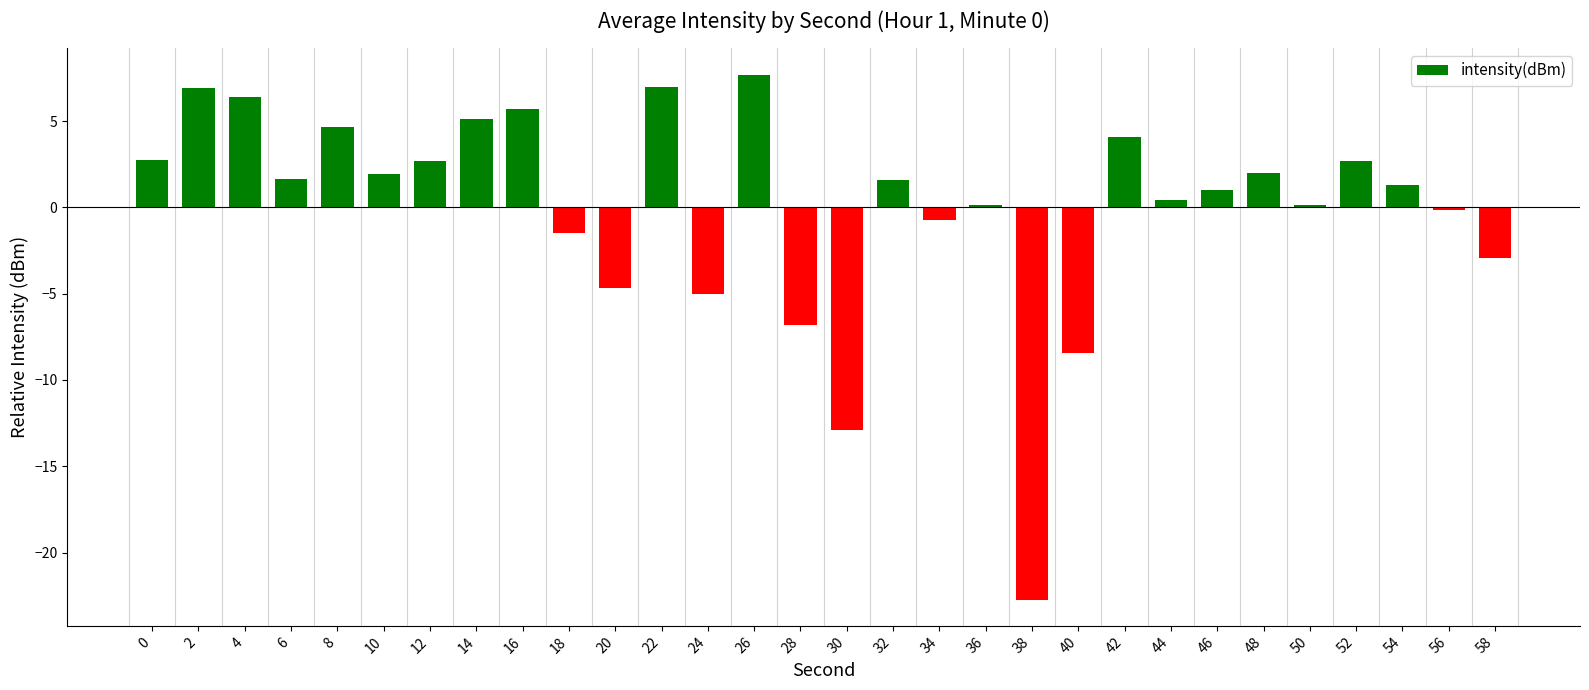

Between 34 and 10, which is larger?

10